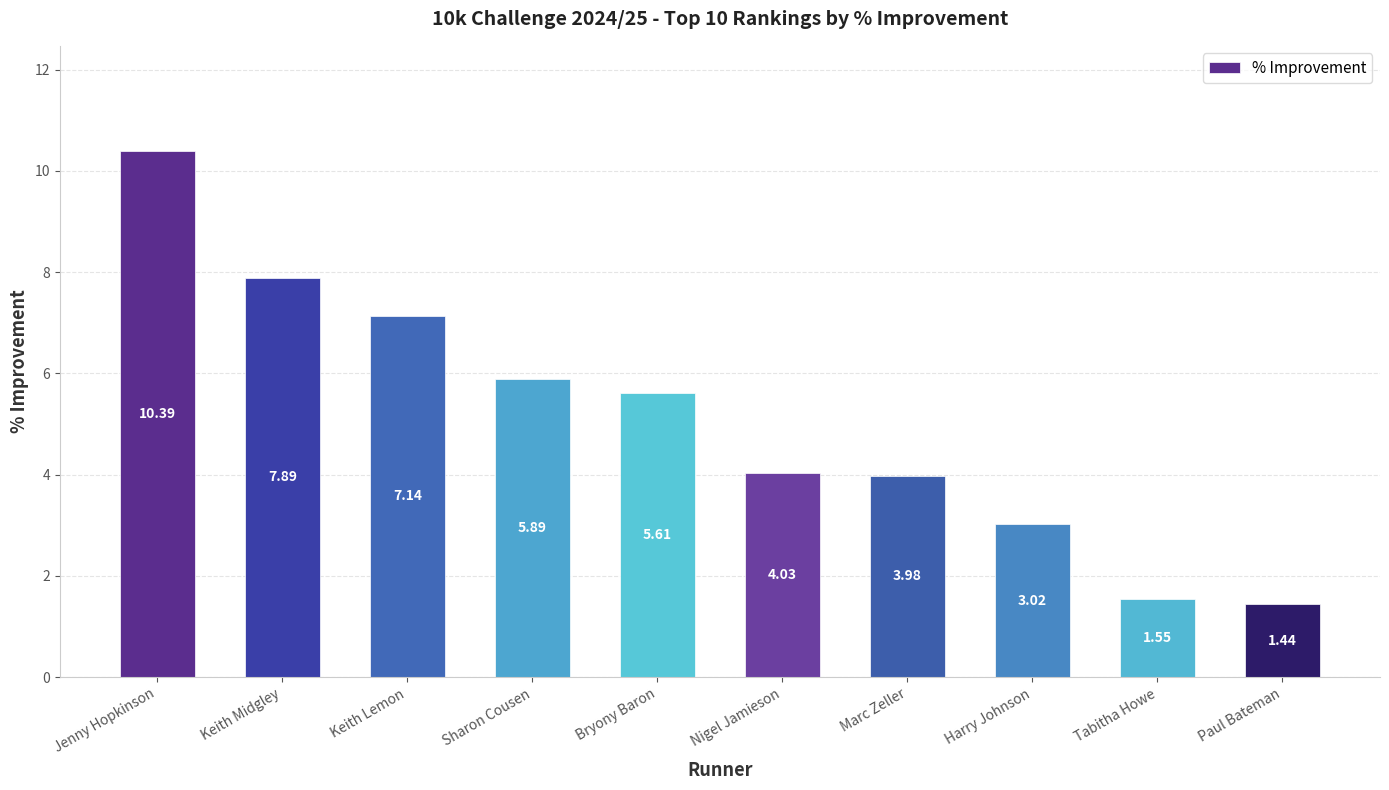

Rank the categories by value from lowest to highest.

Paul Bateman, Tabitha Howe, Harry Johnson, Marc Zeller, Nigel Jamieson, Bryony Baron, Sharon Cousen, Keith Lemon, Keith Midgley, Jenny Hopkinson